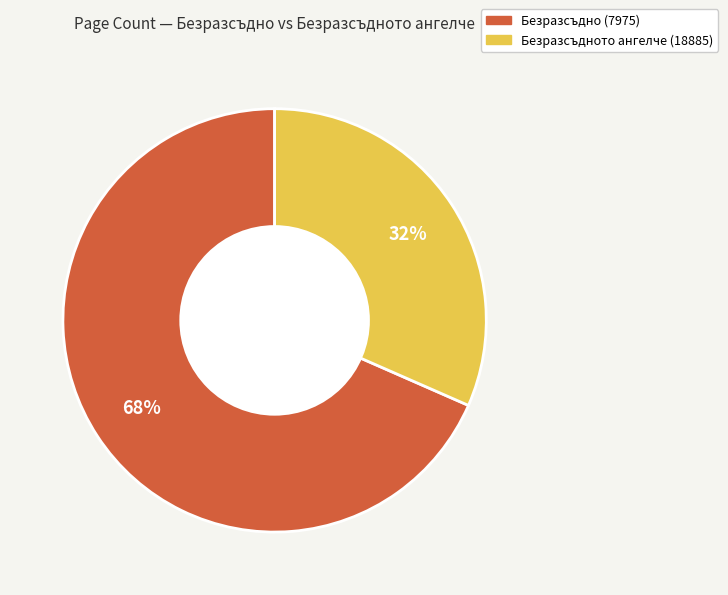

Is it true that Безразсъдното ангелче (18885) is 32% of the pie?

True